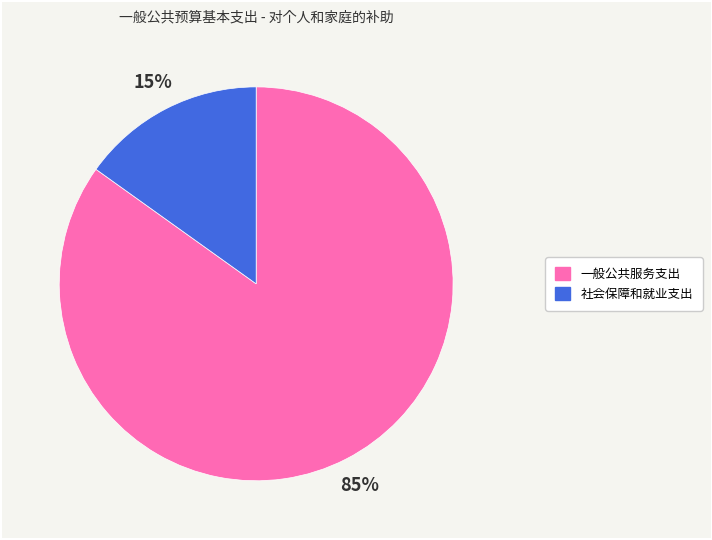

Rank the categories by value from lowest to highest.

社会保障和就业支出, 一般公共服务支出